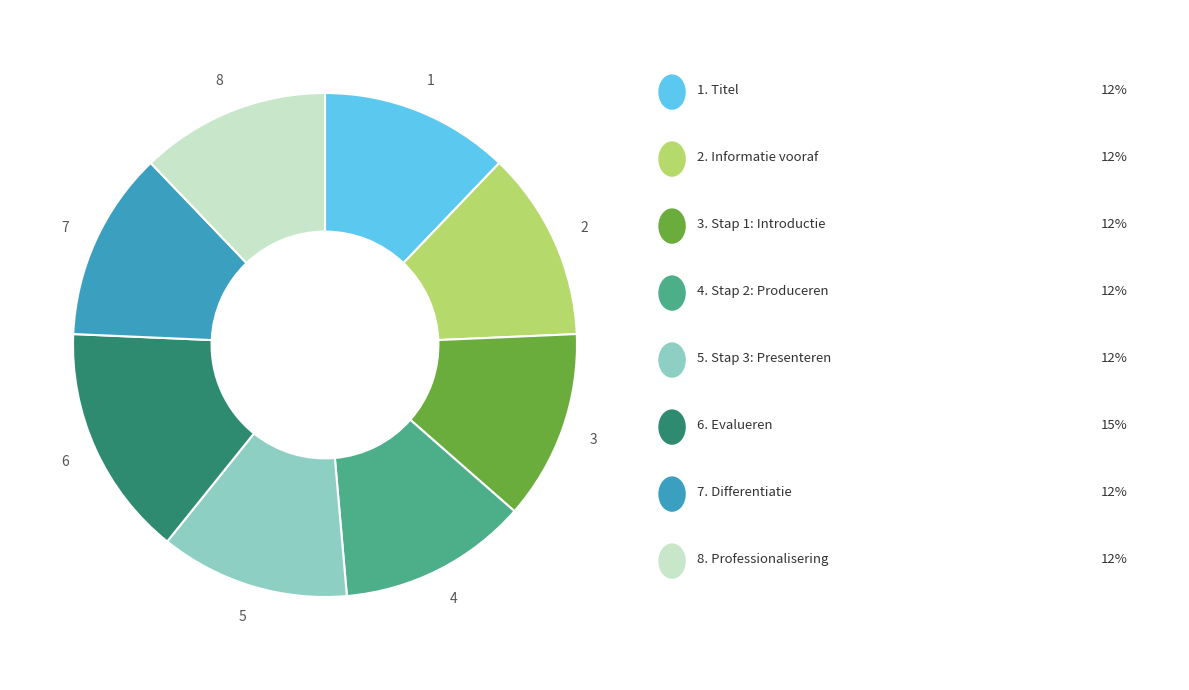

Is there a majority slice in this chart?

No